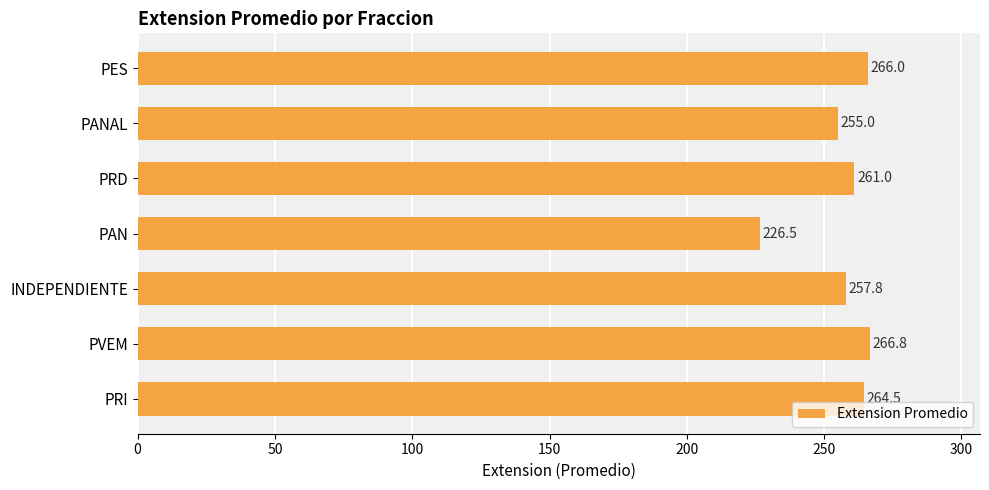

List the labels in order of value, smallest first.

PAN, PANAL, INDEPENDIENTE, PRD, PRI, PES, PVEM